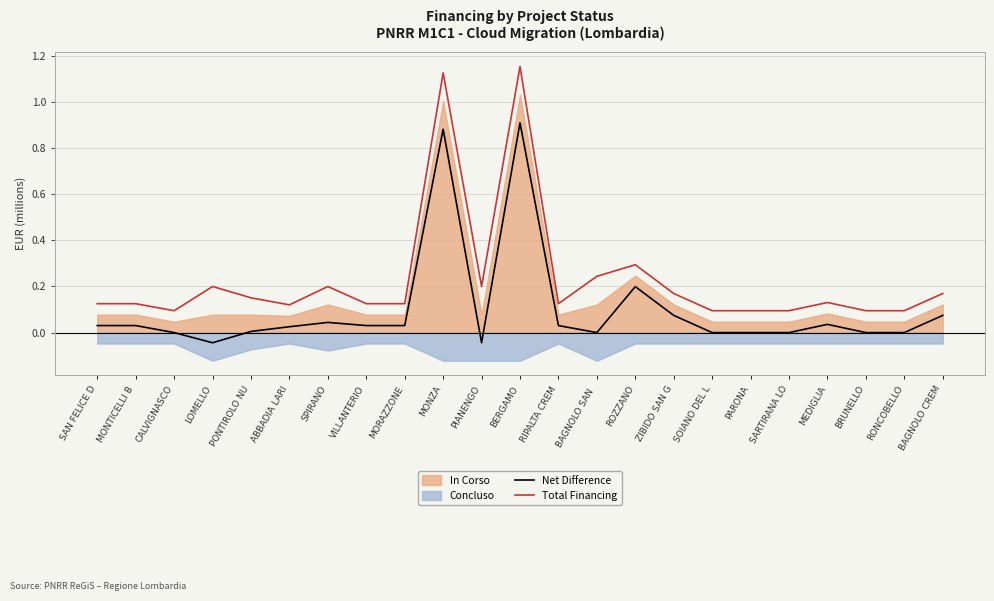

What is the sum of all Net Difference values?

2.3